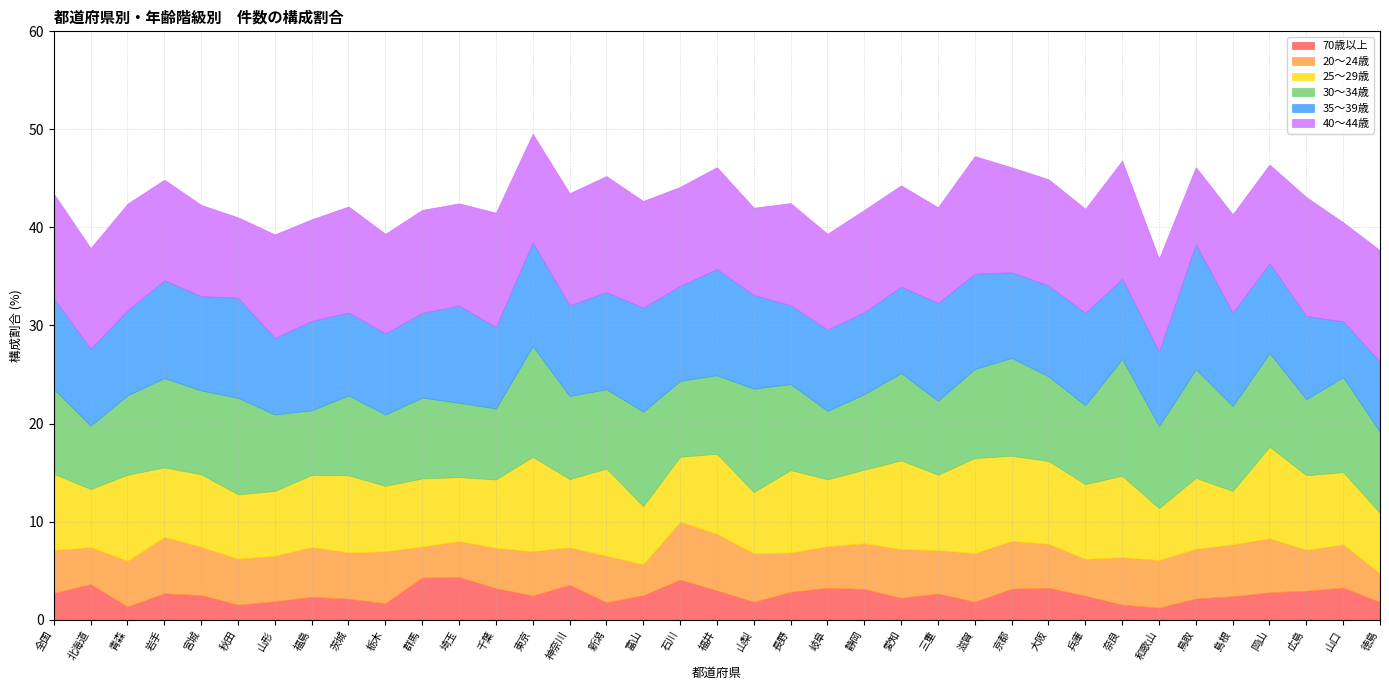

How many lines are shown in the chart?

6